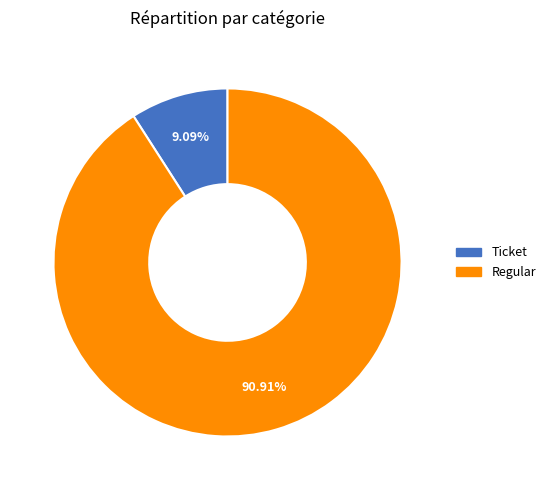

To the nearest percent, what is the difference between the largest and smallest slice percentages?

82%